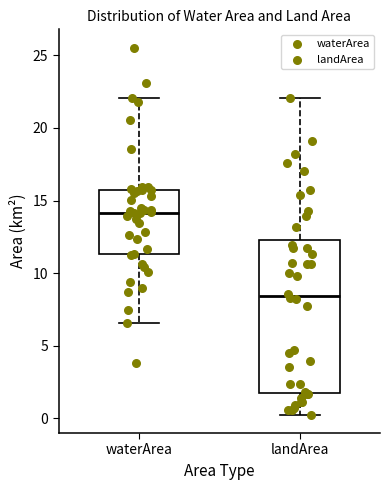

Which box is the tallest, from its lower edge to its upper edge?

landArea